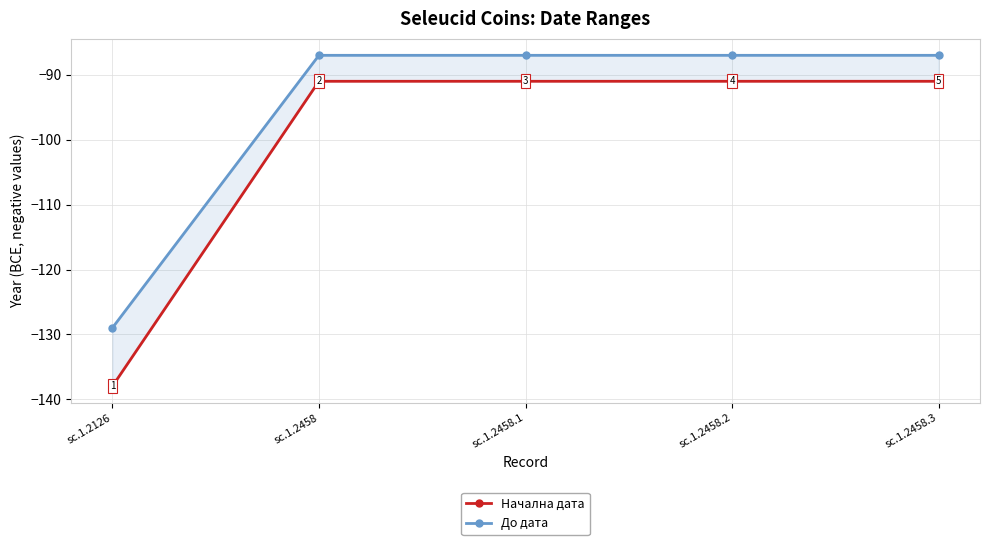

What is the average value of the Начална дата series?

-100